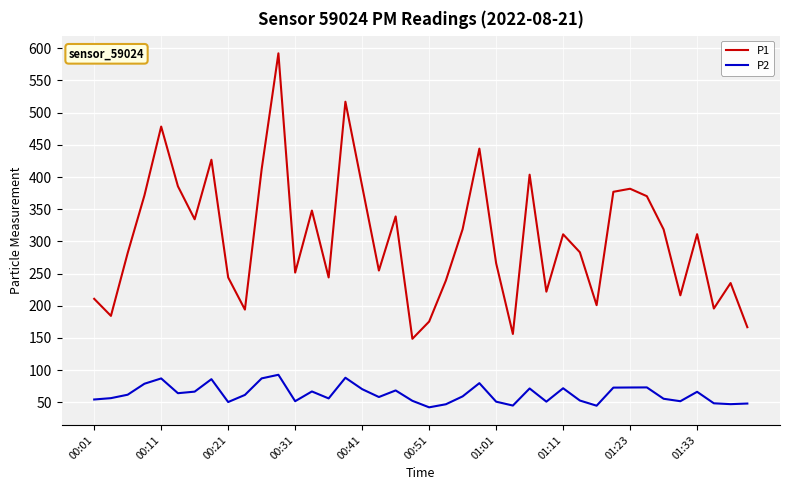

True or false: P2 and P1 intersect in this chart.

False